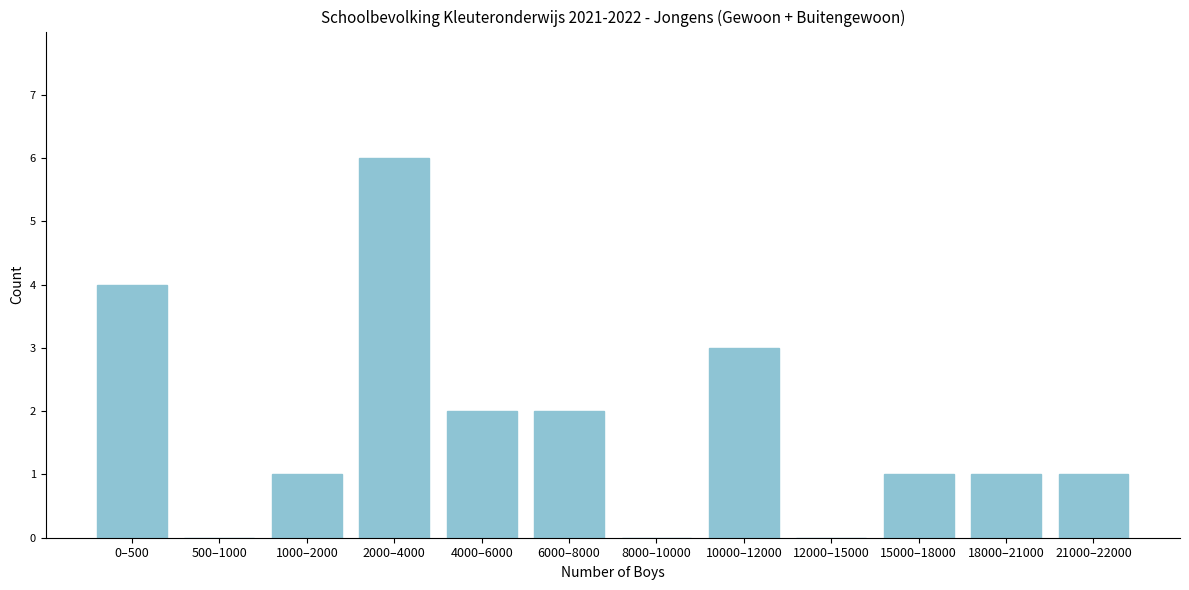

Reading right to left, transcribe all the data shown in this chart.

21000–22000=1	18000–21000=1	15000–18000=1	12000–15000=0	10000–12000=3	8000–10000=0	6000–8000=2	4000–6000=2	2000–4000=6	1000–2000=1	500–1000=0	0–500=4